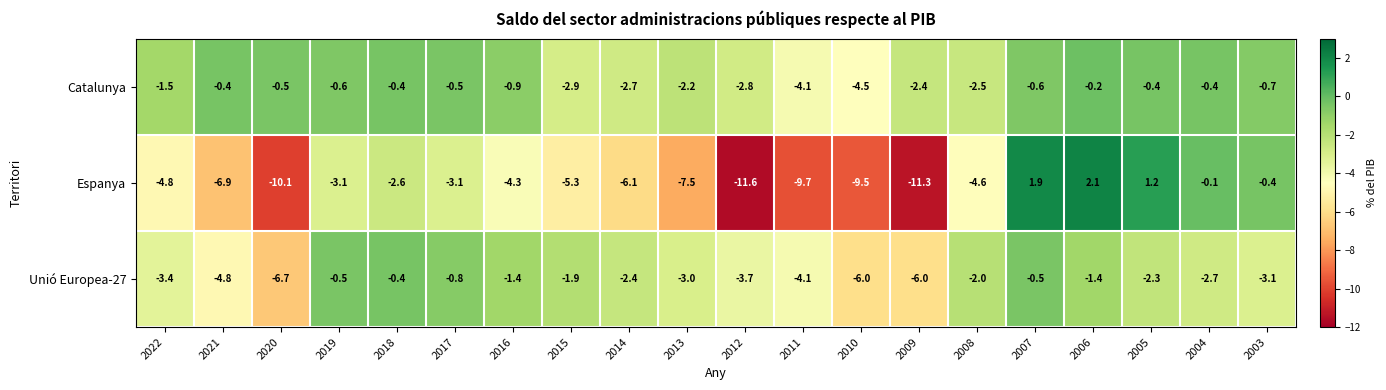

What is the sum of the Espanya values at 2010 and 2005?

-8.3